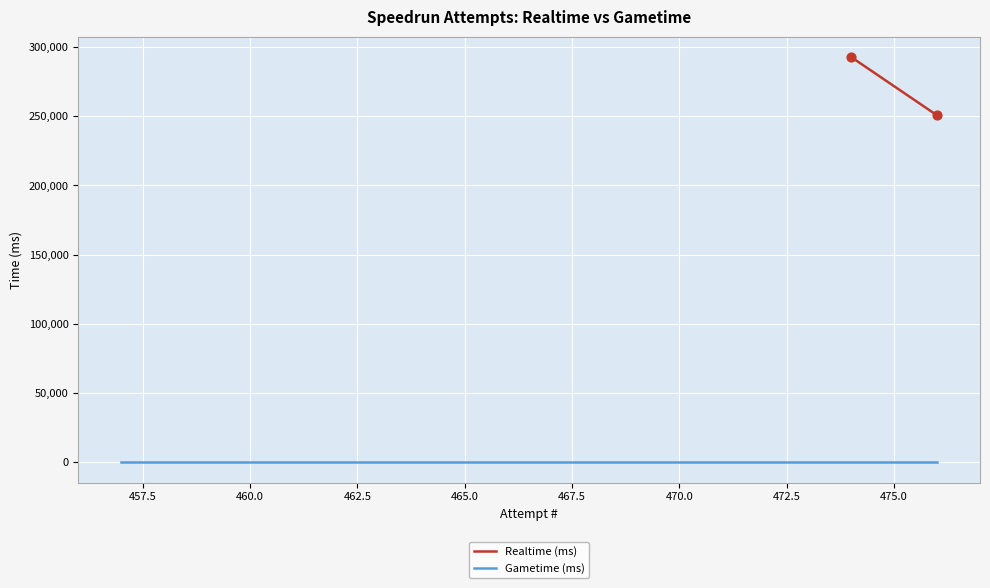

Which series reaches the maximum Y coordinate?

Realtime (ms)